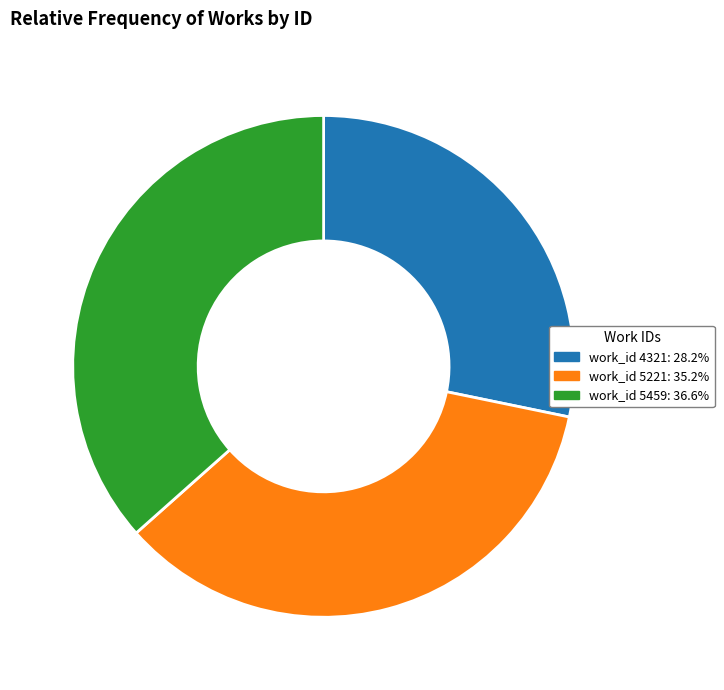

Does work_id 4321: 28.2% represent more than half of the total?

No